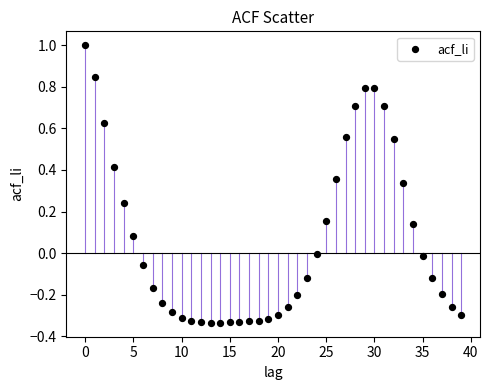

What is the range of Y values (max minus min)?

1.3